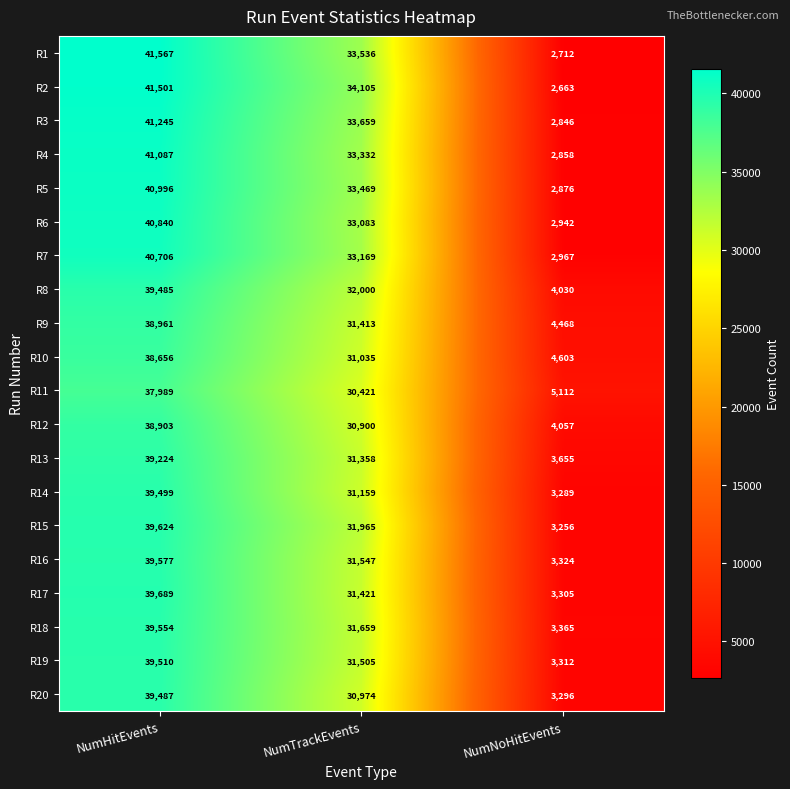

What is the maximum value shown in the chart?

41567